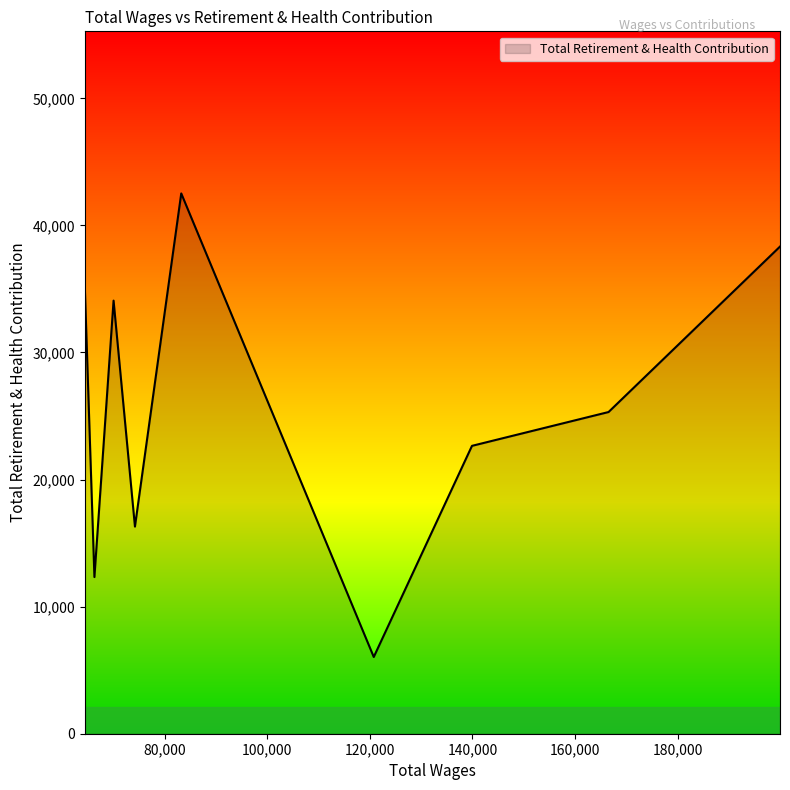

What is the smallest value displayed?

6038